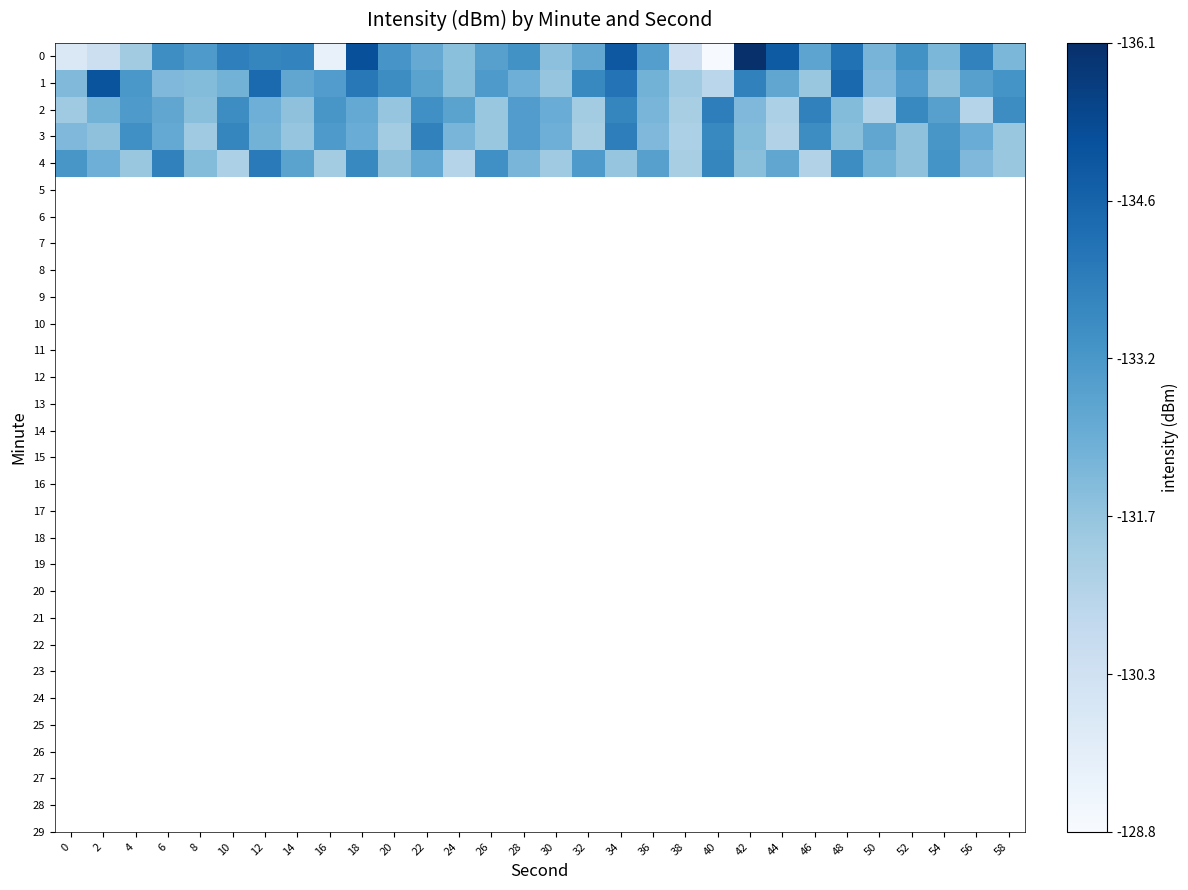

Reading left to right, transcribe all the data shown in this chart.

0: 0=0.1	2=0.2	4=0.4	6=0.6	8=0.6	10=0.7	12=0.7	14=0.7	16=0.1	18=0.9	20=0.6	22=0.5	24=0.4	26=0.6	28=0.6	30=0.4	32=0.5	34=0.8	36=0.6	38=0.2	40=0.0	42=1.0	44=0.8	46=0.5	48=0.7	50=0.5	52=0.6	54=0.5	56=0.7	58=0.5
1: 0=0.4	2=0.9	4=0.6	6=0.5	8=0.4	10=0.5	12=0.8	14=0.5	16=0.6	18=0.7	20=0.6	22=0.5	24=0.4	26=0.6	28=0.5	30=0.4	32=0.7	34=0.7	36=0.5	38=0.4	40=0.3	42=0.7	44=0.5	46=0.4	48=0.8	50=0.5	52=0.6	54=0.4	56=0.6	58=0.6
2: 0=0.4	2=0.5	4=0.6	6=0.5	8=0.4	10=0.6	12=0.5	14=0.4	16=0.6	18=0.5	20=0.4	22=0.6	24=0.5	26=0.4	28=0.6	30=0.5	32=0.4	34=0.7	36=0.5	38=0.3	40=0.7	42=0.5	44=0.3	46=0.7	48=0.4	50=0.3	52=0.7	54=0.6	56=0.3	58=0.6
3: 0=0.5	2=0.4	4=0.6	6=0.5	8=0.4	10=0.7	12=0.5	14=0.4	16=0.6	18=0.5	20=0.4	22=0.7	24=0.5	26=0.4	28=0.6	30=0.5	32=0.3	34=0.7	36=0.5	38=0.3	40=0.7	42=0.4	44=0.3	46=0.6	48=0.4	50=0.5	52=0.4	54=0.6	56=0.5	58=0.4
4: 0=0.6	2=0.5	4=0.4	6=0.7	8=0.4	10=0.3	12=0.7	14=0.5	16=0.4	18=0.7	20=0.4	22=0.5	24=0.3	26=0.6	28=0.5	30=0.4	32=0.6	34=0.4	36=0.6	38=0.3	40=0.7	42=0.4	44=0.5	46=0.3	48=0.6	50=0.5	52=0.4	54=0.6	56=0.5	58=0.4